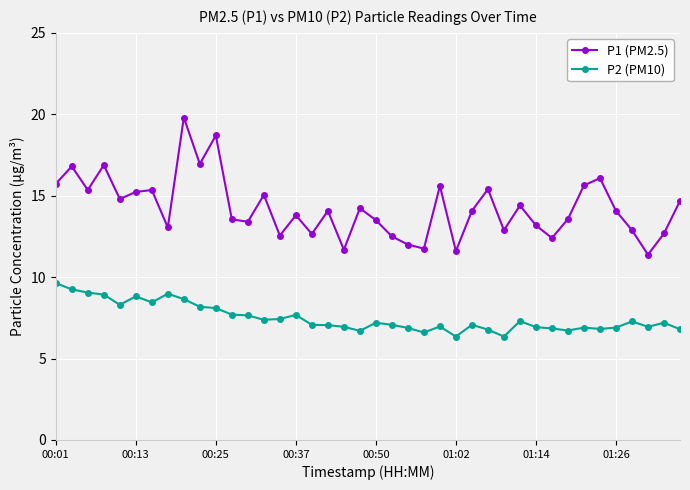

What is the value of the P1 (PM2.5) point at the 25th from the left?

15.6